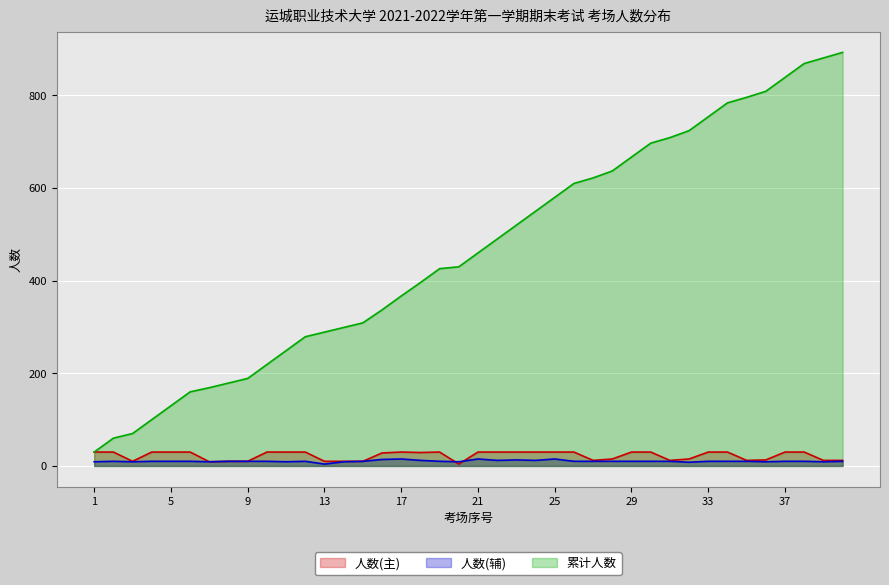

How many categories are shown in the chart?

40